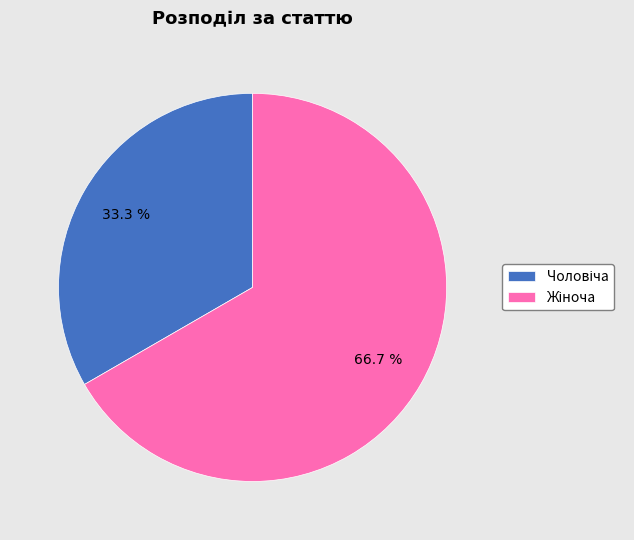

Is there a majority slice in this chart?

Yes